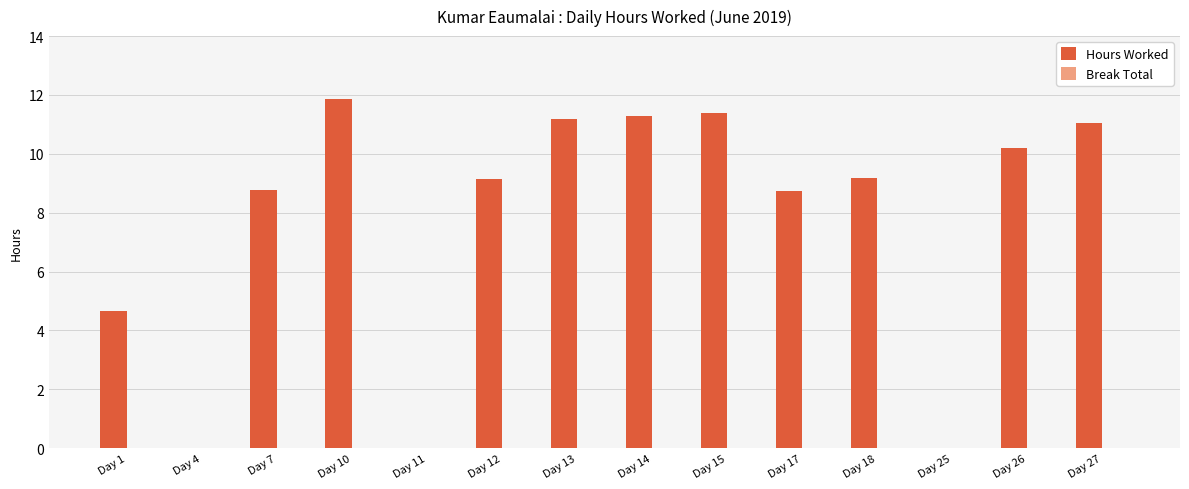

At which label does the data first exceed 9?

Day 10